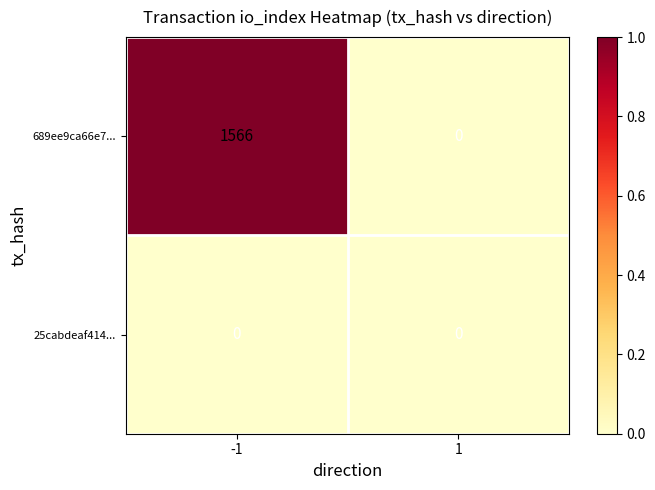

What is the difference between the maximum and minimum values in the 689ee9ca66e7... series?

1566